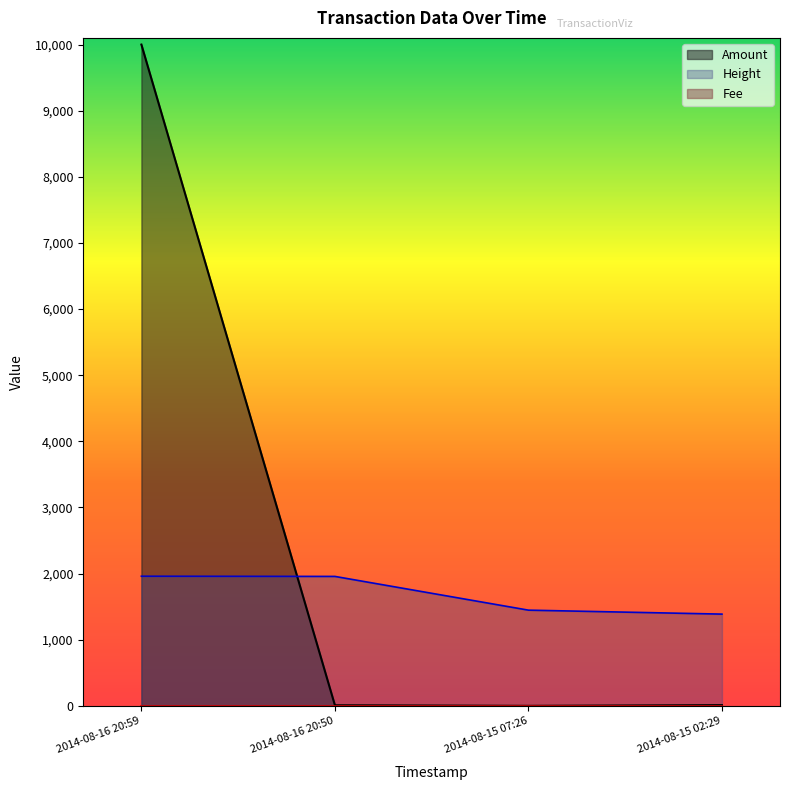

What is the spread (max minus min) of values at 2014-08-16 20:59?

9998